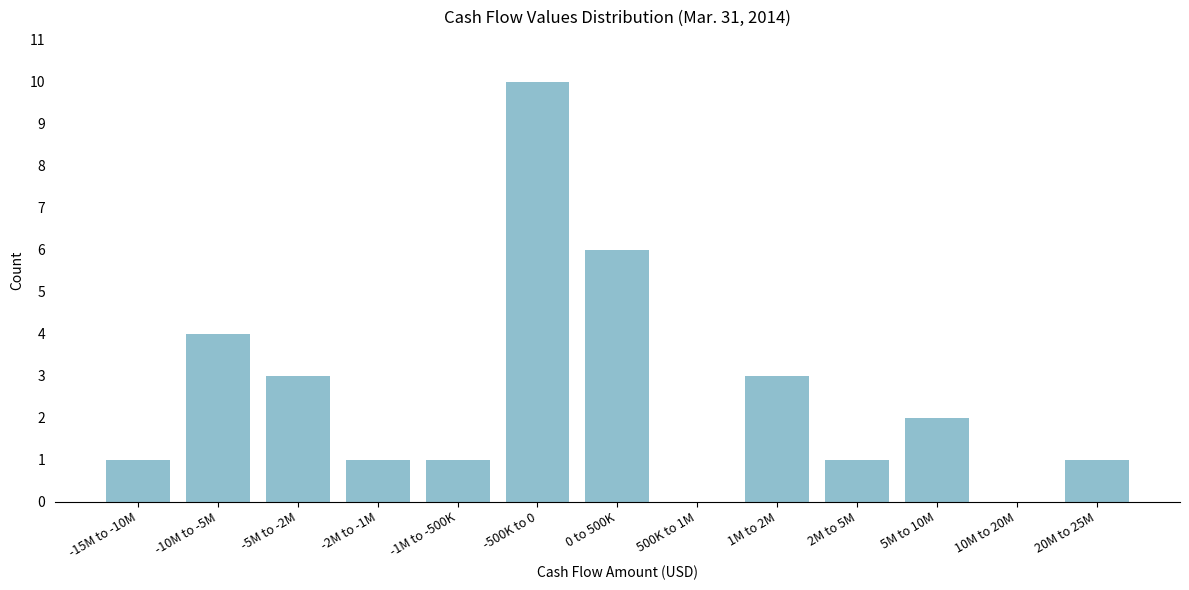

Reading left to right, transcribe all the data shown in this chart.

-15M to -10M=1	-10M to -5M=4	-5M to -2M=3	-2M to -1M=1	-1M to -500K=1	-500K to 0=10	0 to 500K=6	500K to 1M=0	1M to 2M=3	2M to 5M=1	5M to 10M=2	10M to 20M=0	20M to 25M=1